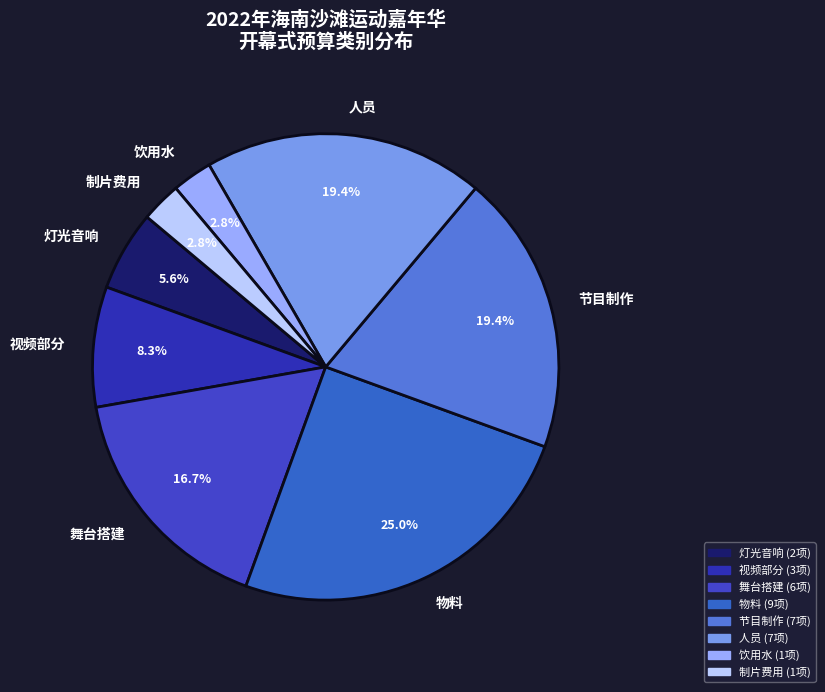

Combined, what portion of the pie is 节目制作 and 物料?

44.4%